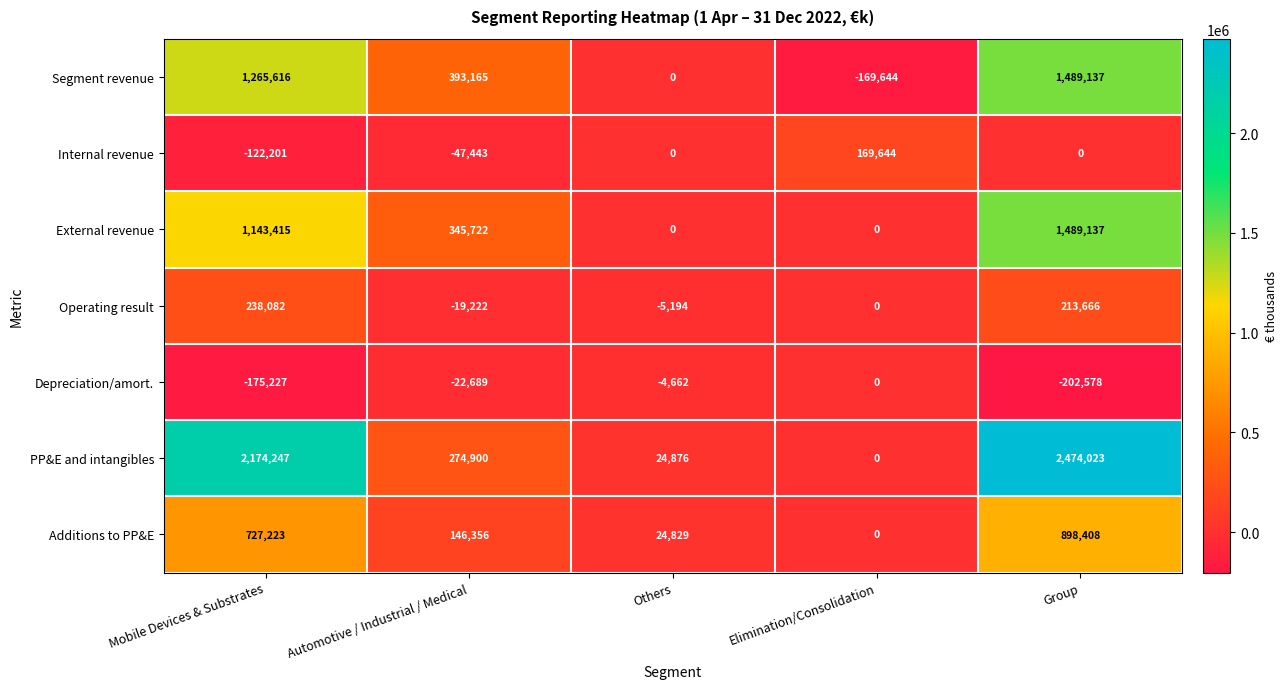

What is the difference between the maximum and minimum values in the PP&E and intangibles series?

2474023